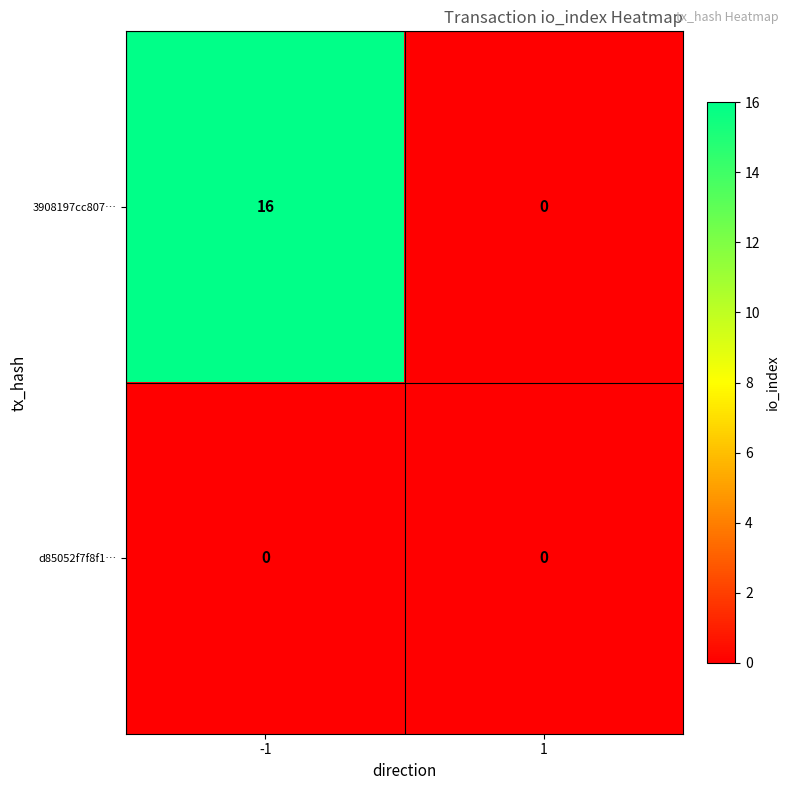

What is the greatest value displayed?

16